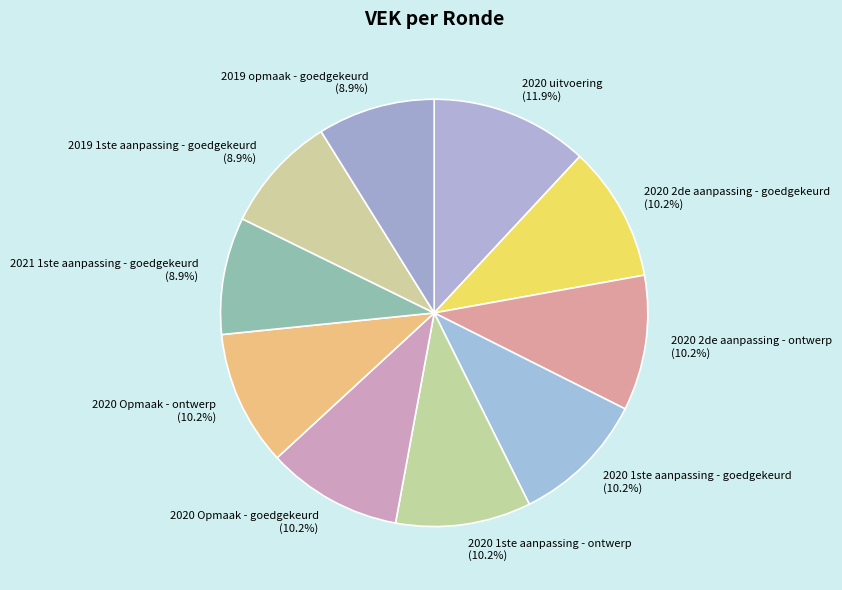

To the nearest percent, what is the average slice percentage?

10%